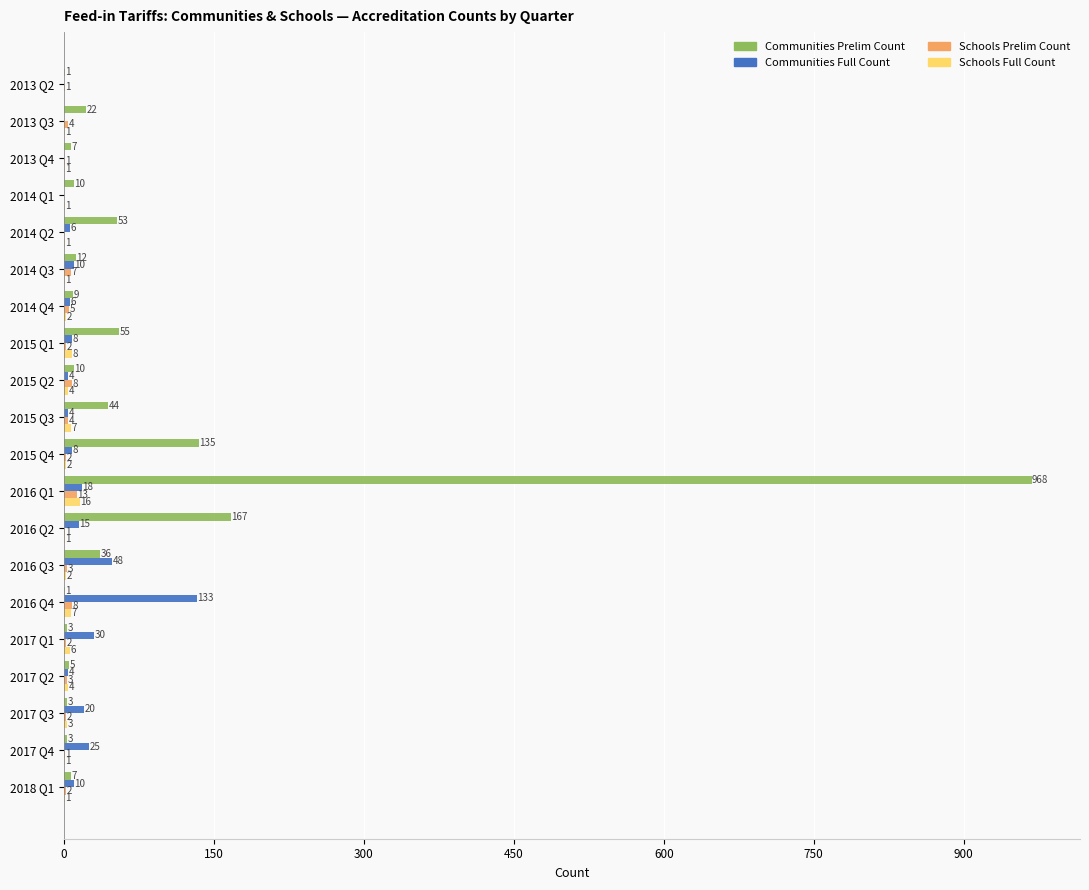

How many distinct data groups are displayed?

4